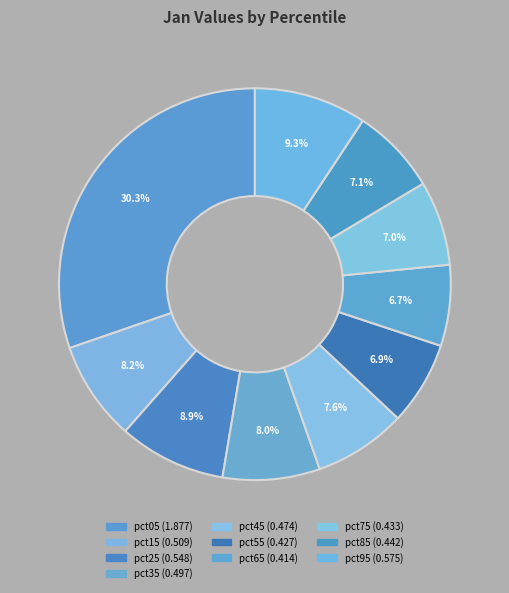

What is the smallest slice in the pie chart?

pct65